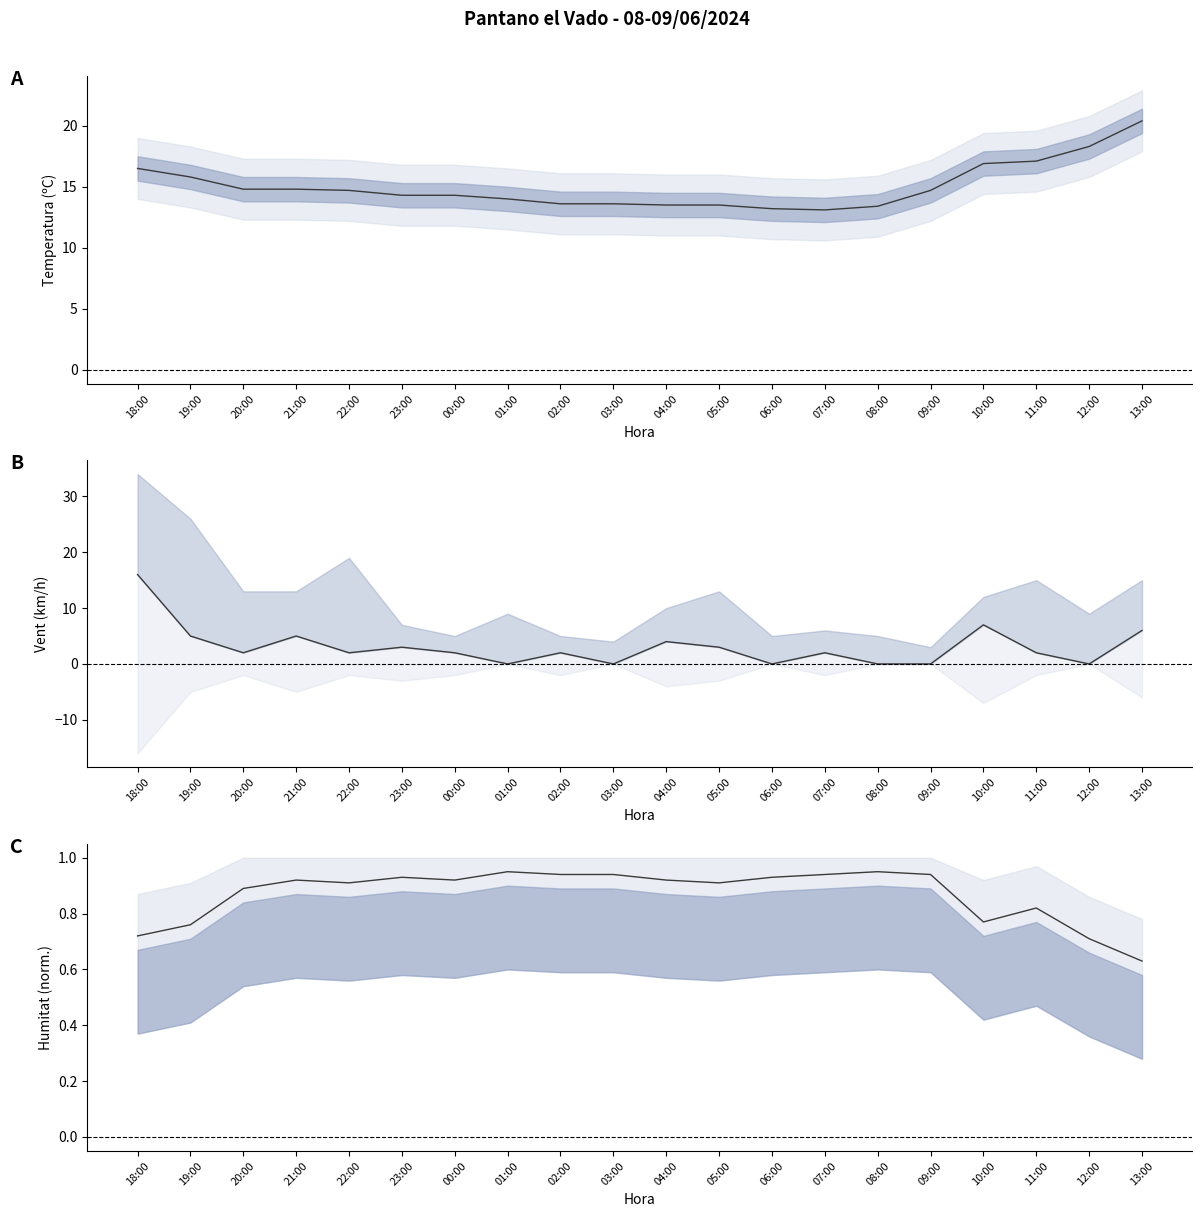

Where is the first local minimum for Temperatura (C)?

07:00